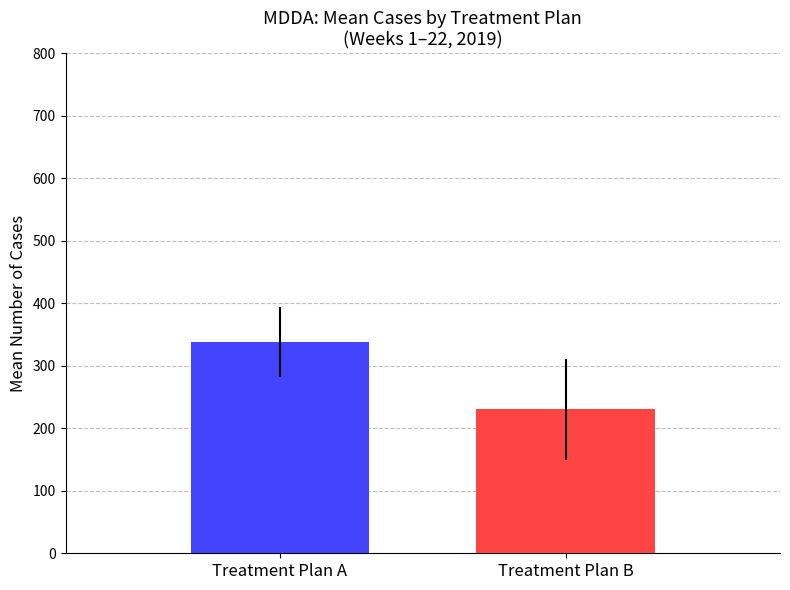

What are all the series names shown in the legend?

Plan A, Plan B